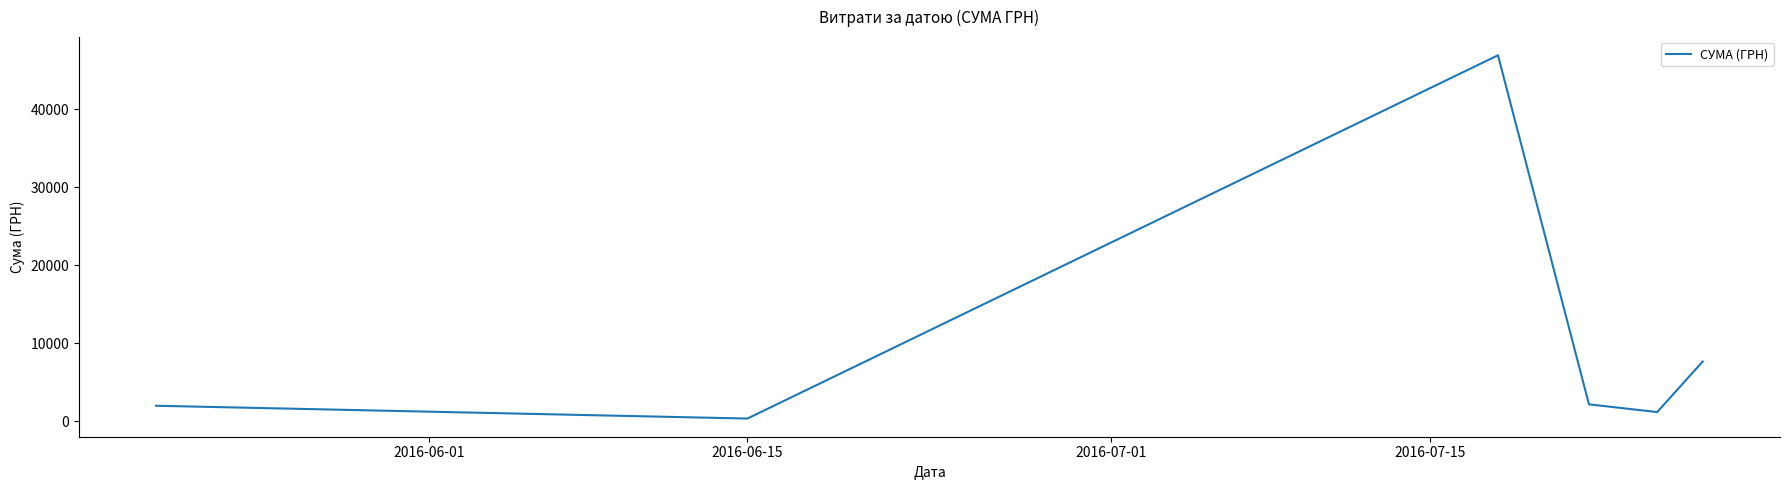

How many interior local peaks (higher than both neighbors) does the data have?

1